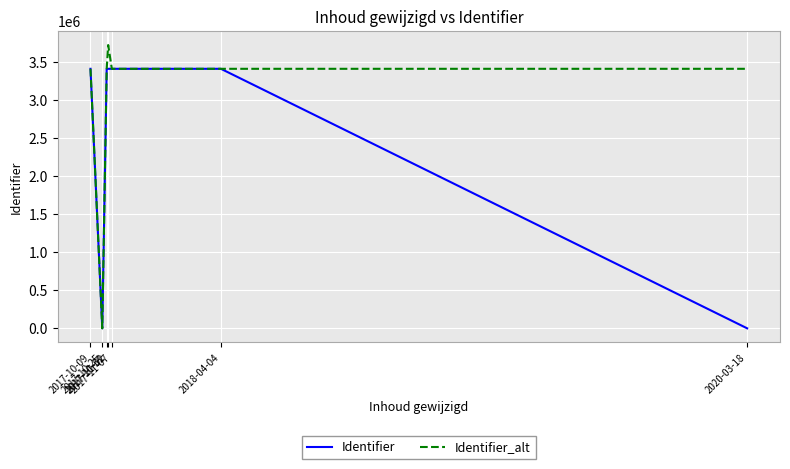

What is the difference between the Identifier_alt values at 2017-10-09 and 2017-11-07?

3